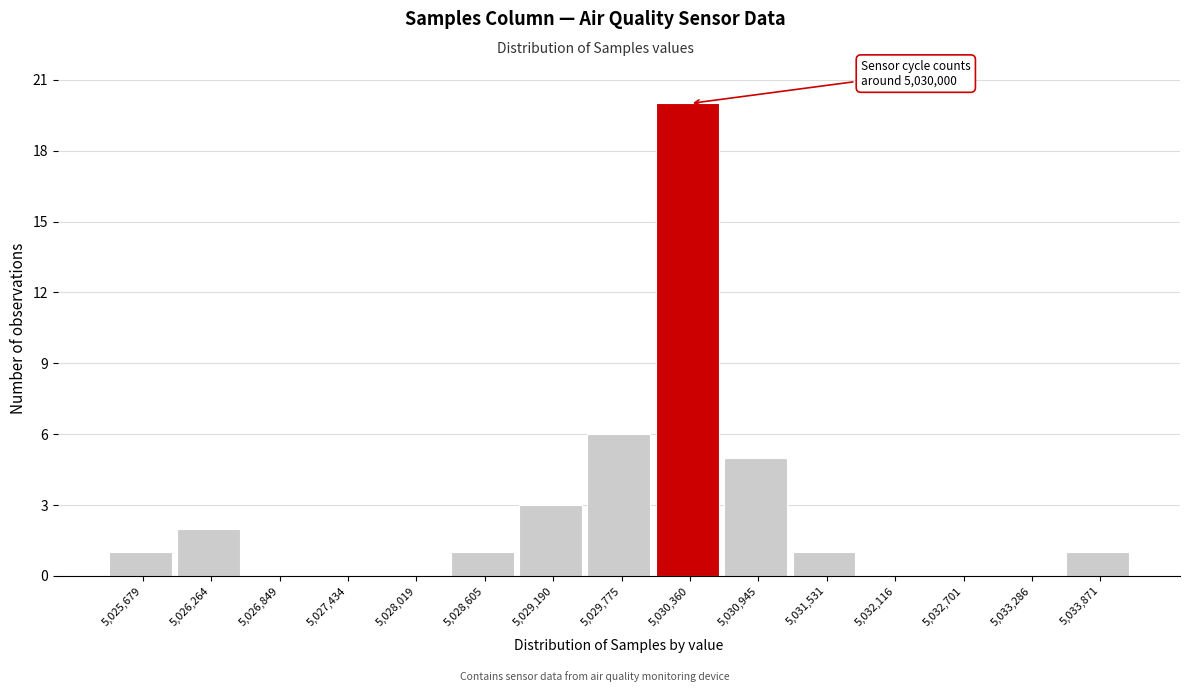

Reading left to right, what are all the values shown in this chart?

5,025,679=1	5,026,264=2	5,026,849=0	5,027,434=0	5,028,019=0	5,028,605=1	5,029,190=3	5,029,775=6	5,030,360=20	5,030,945=5	5,031,531=1	5,032,116=0	5,032,701=0	5,033,286=0	5,033,871=1